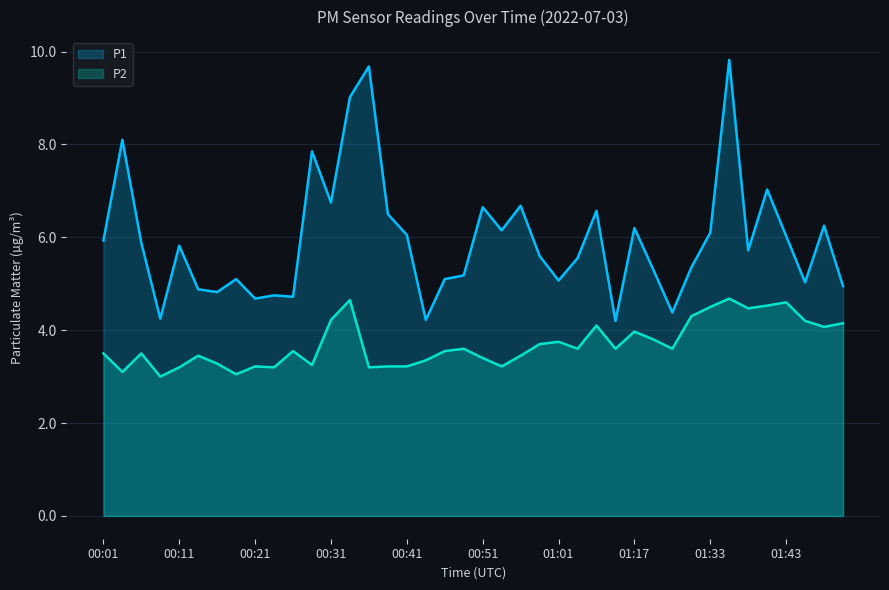

True or false: P2 and P1 intersect in this chart.

False